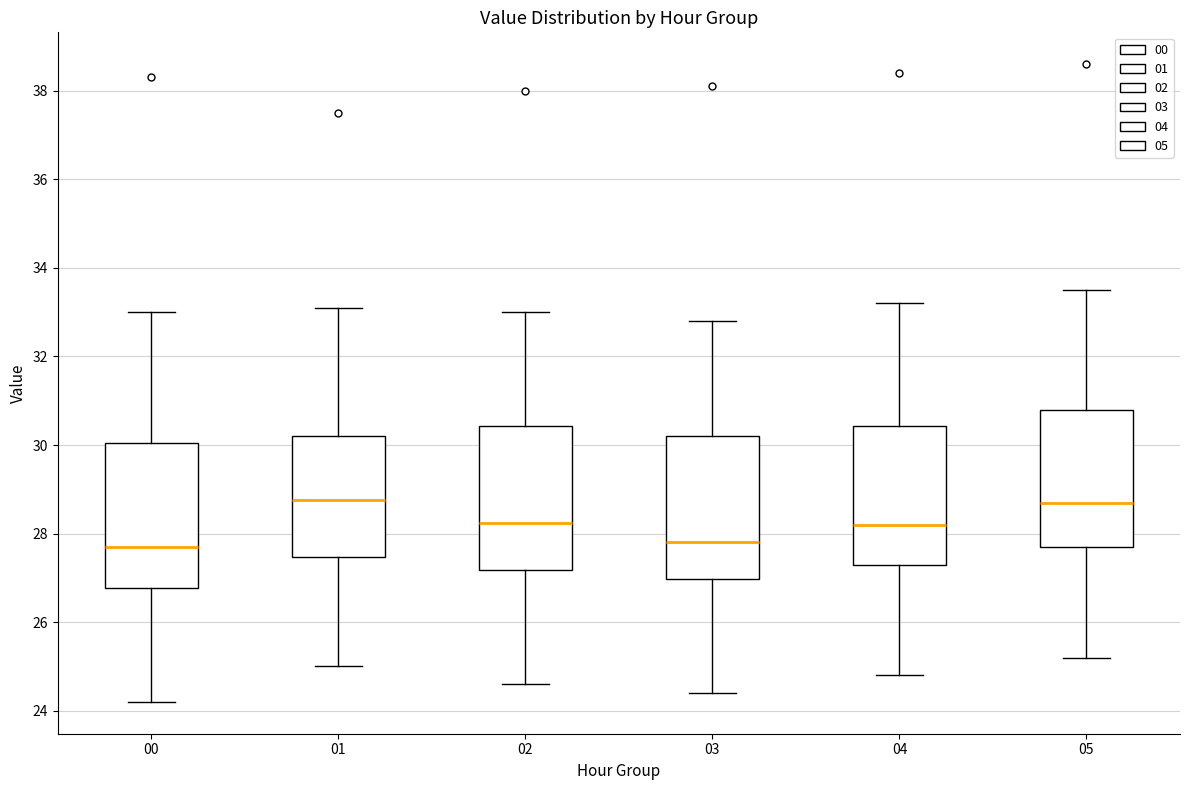

Reading left to right, transcribe this box plot: for each box, give where its median line is, the range the box spans, and where its two whiskers end, as read against the y-axis. The values are not printed on the chart, so give them approximately, as read against the axis.

00: median 27.8, box 26.8 to 30.0, whiskers 24.2 to 33.0
01: median 28.8, box 27.4 to 30.2, whiskers 25.0 to 33.2
02: median 28.2, box 27.2 to 30.4, whiskers 24.6 to 33.0
03: median 27.8, box 27.0 to 30.2, whiskers 24.4 to 32.8
04: median 28.2, box 27.4 to 30.4, whiskers 24.8 to 33.2
05: median 28.8, box 27.8 to 30.8, whiskers 25.2 to 33.6